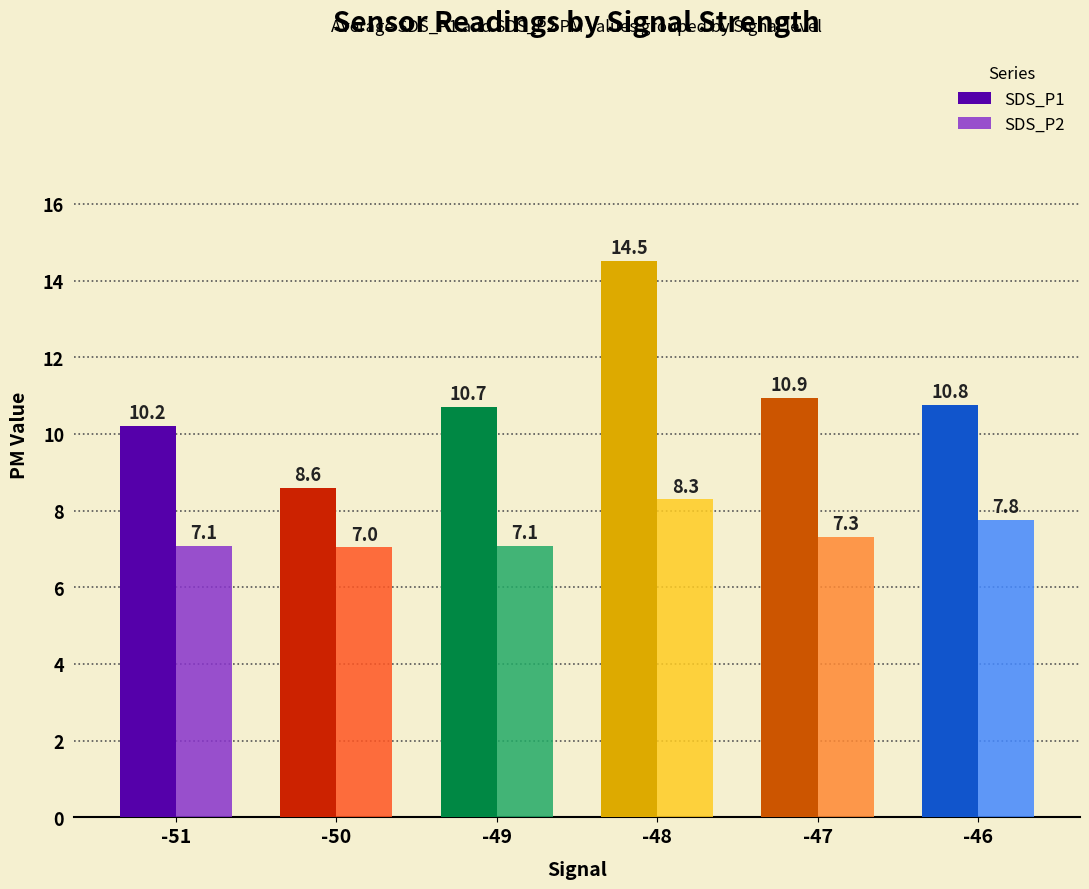

Which series changed the most between -48 and -47?

SDS_P1